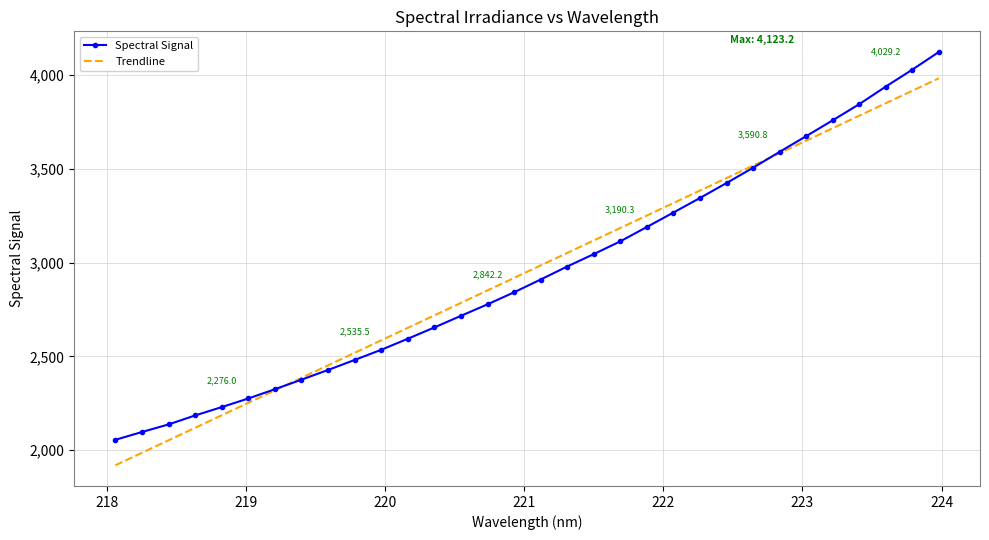

How many values in the Trendline series exceed 2985?

16